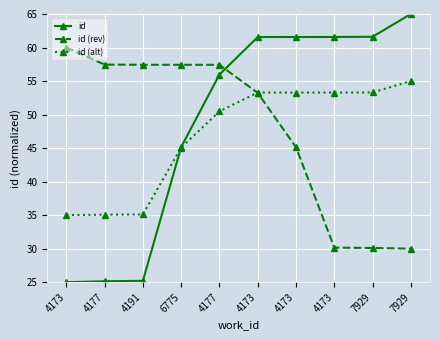

The value of id (alt) at 4173 is 35.0. True or false?

True